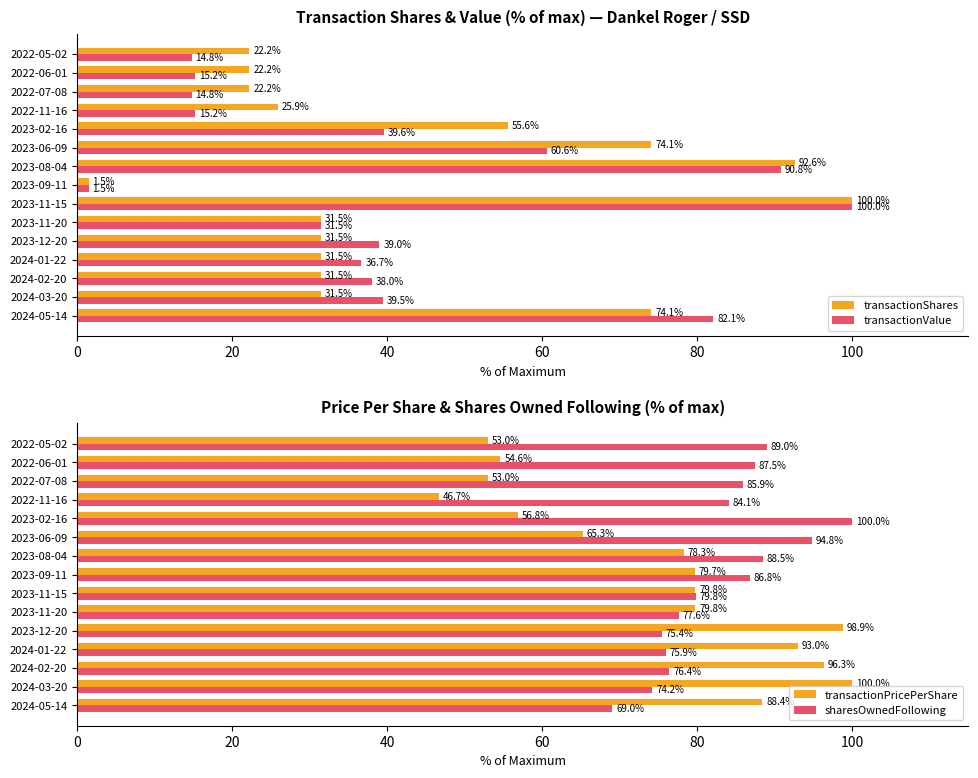

What is the sum of the transactionValue values at 2022-06-01 and 2024-05-14?

97.3